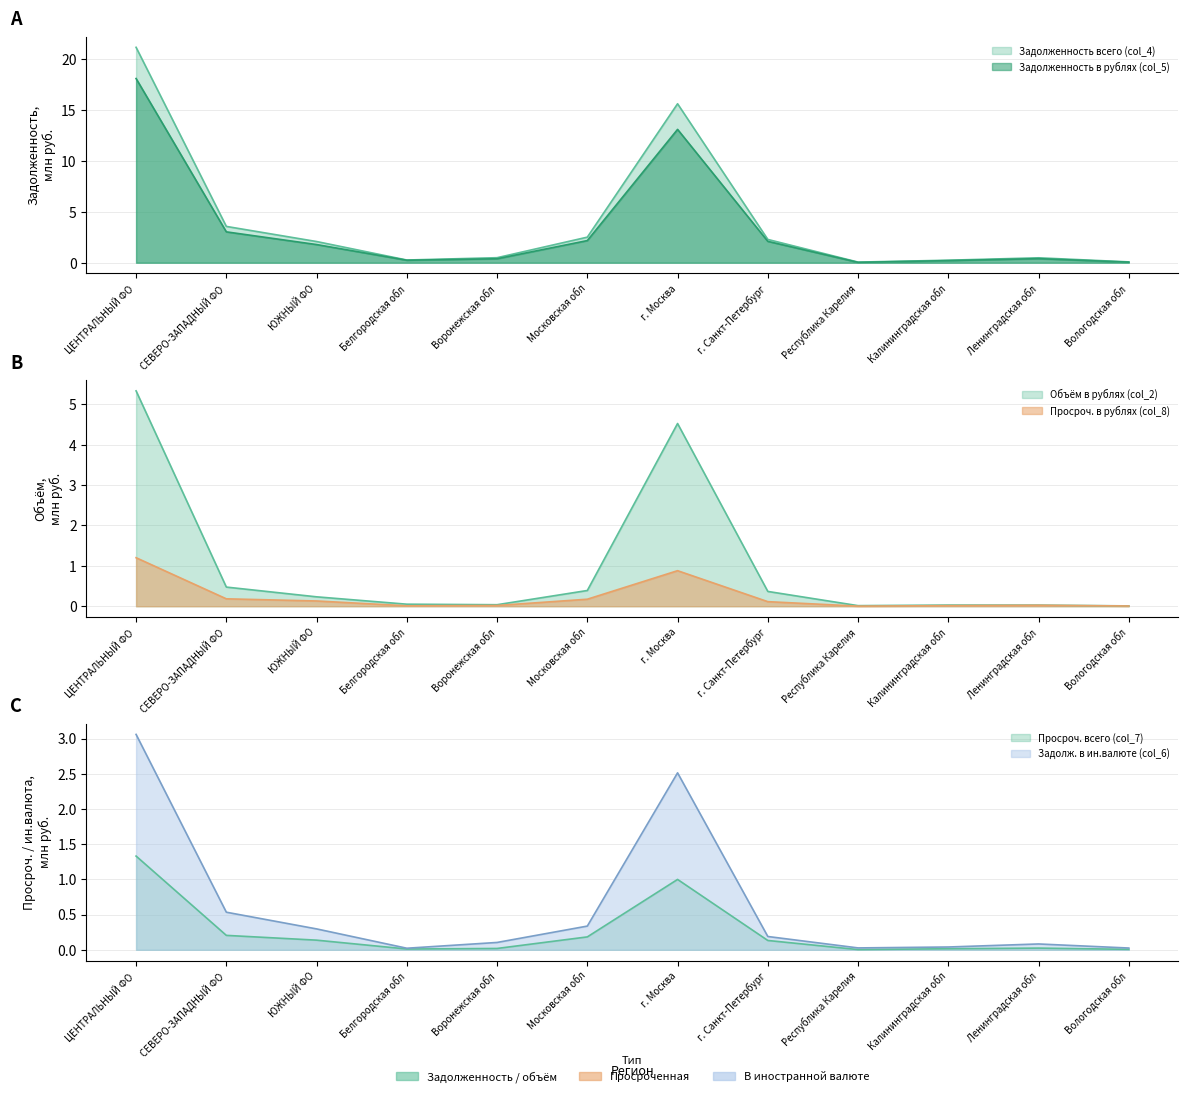

True or false: col_2 and col_7 cross at least once.

False